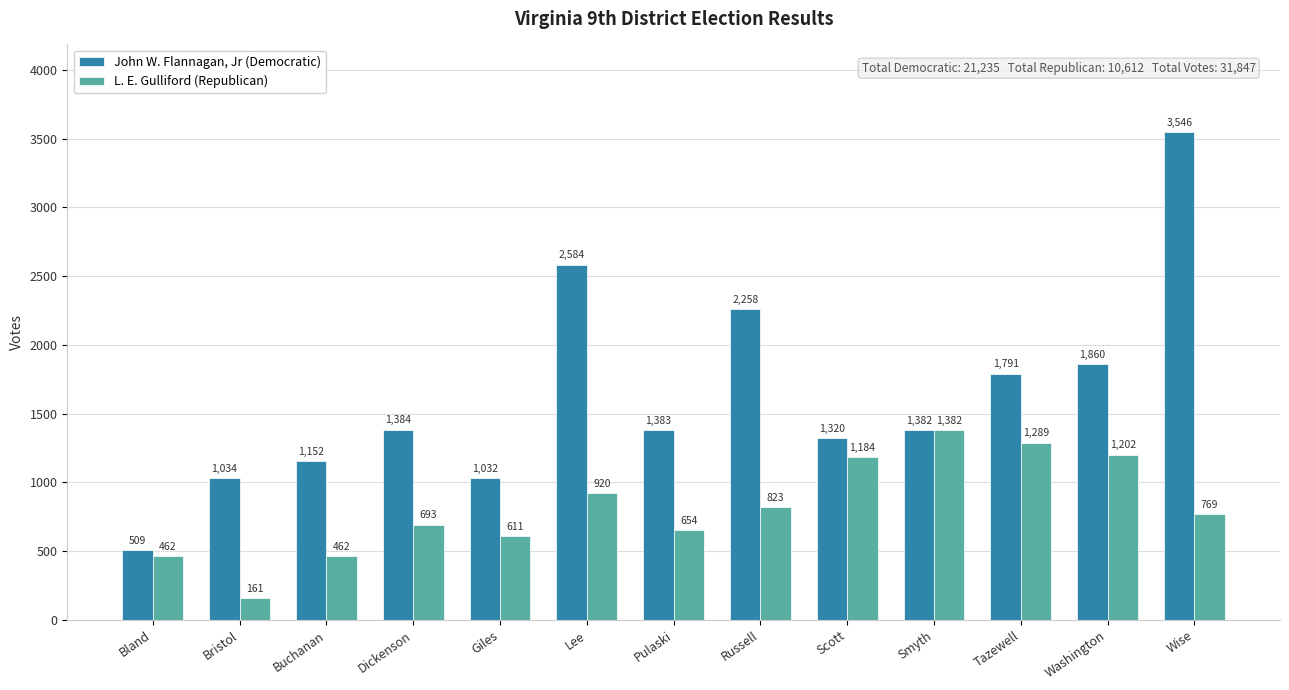

What is the value of the L. E. Gulliford (Republican) bar at the 13th from the left?

769